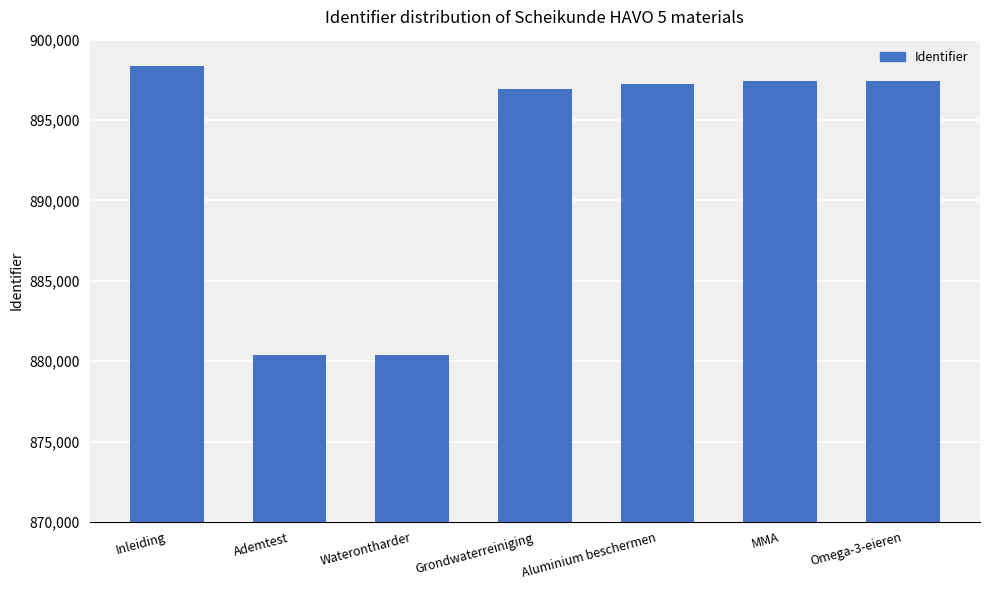

The chart shows a value of 278108 at MMA. True or false?

False